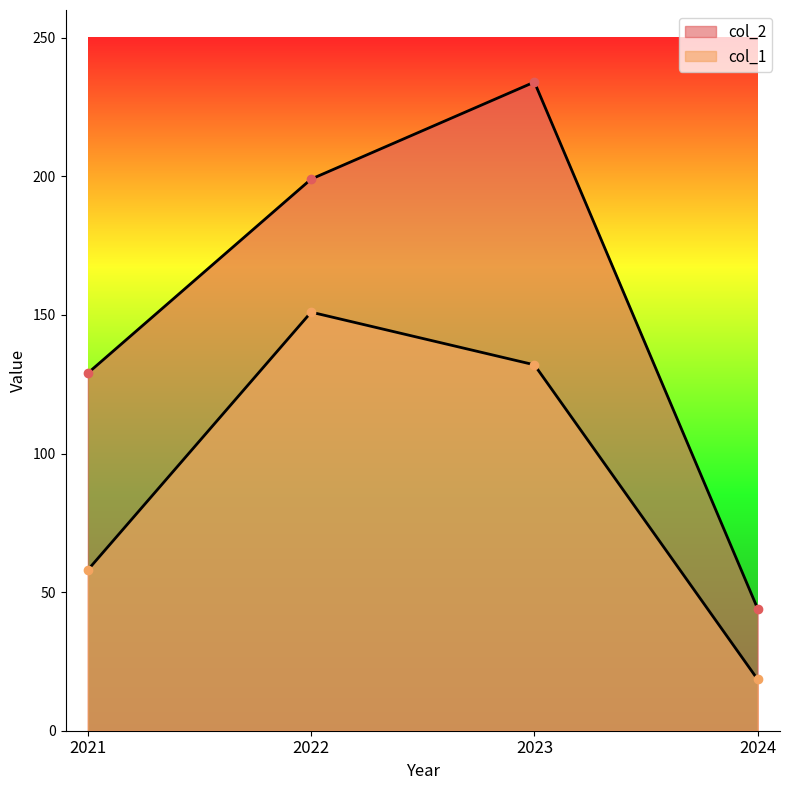

Reading left to right, transcribe all the data shown in this chart.

col_1: 58.0	151.0	132.0	18.5
col_2: 129.0	199.0	234.0	44.0